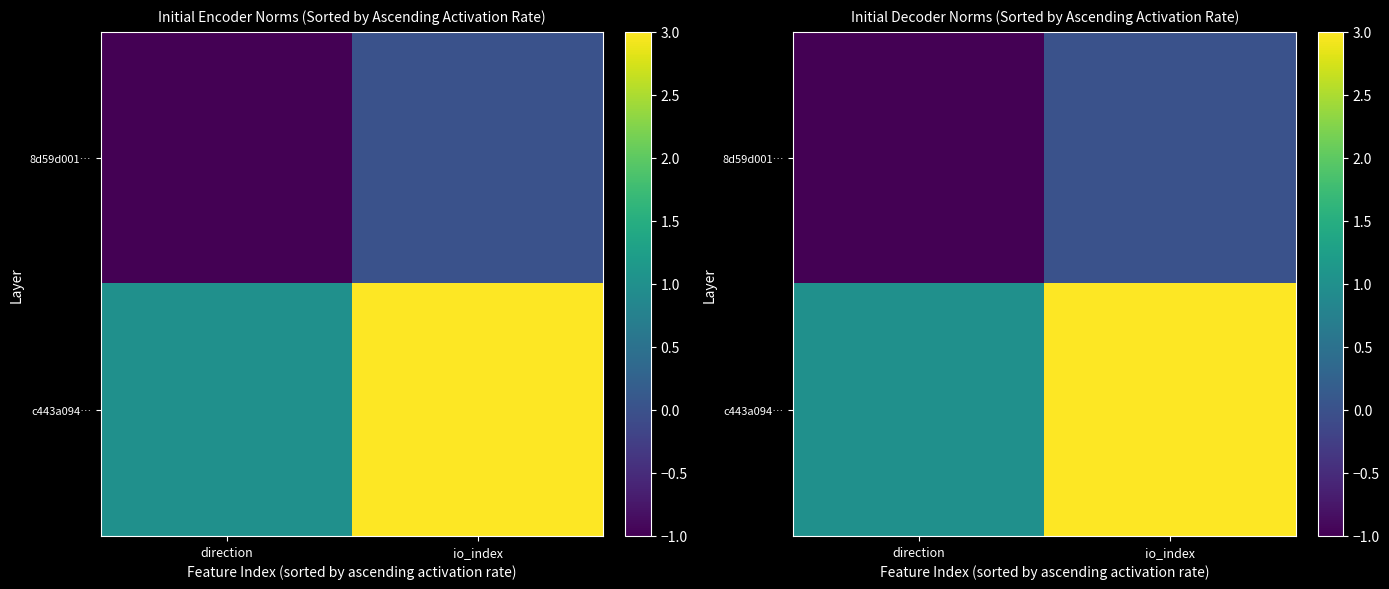

Is it true that c443a094… equals 3 at io_index?

True